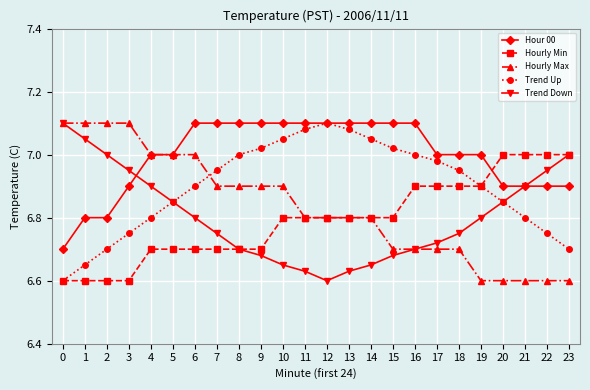

What is the total value across all series at 4?

34.4